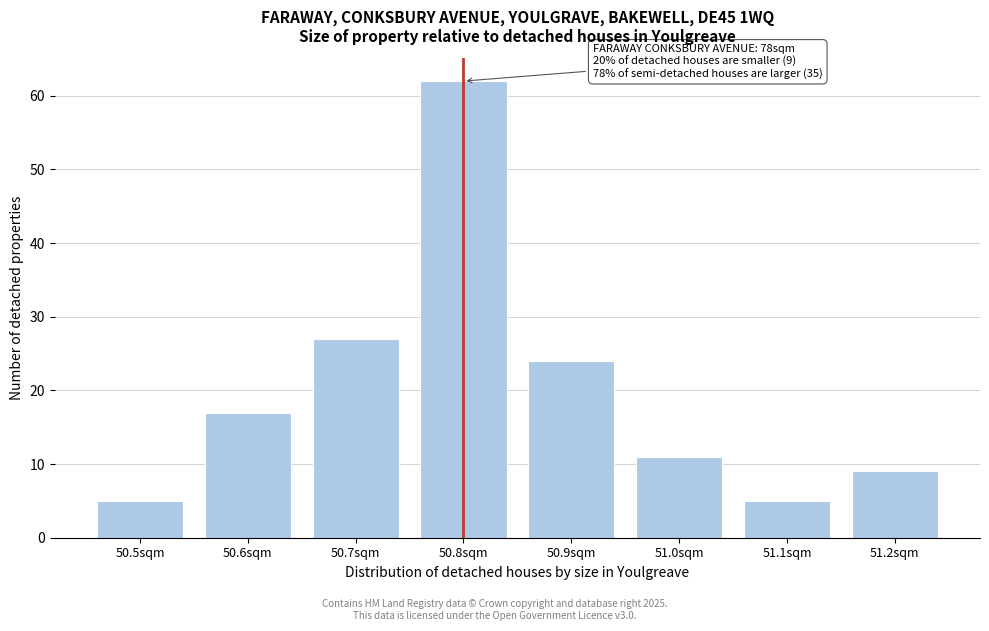

Reading right to left, list all the values displayed in this chart.

9	5	11	24	62	27	17	5